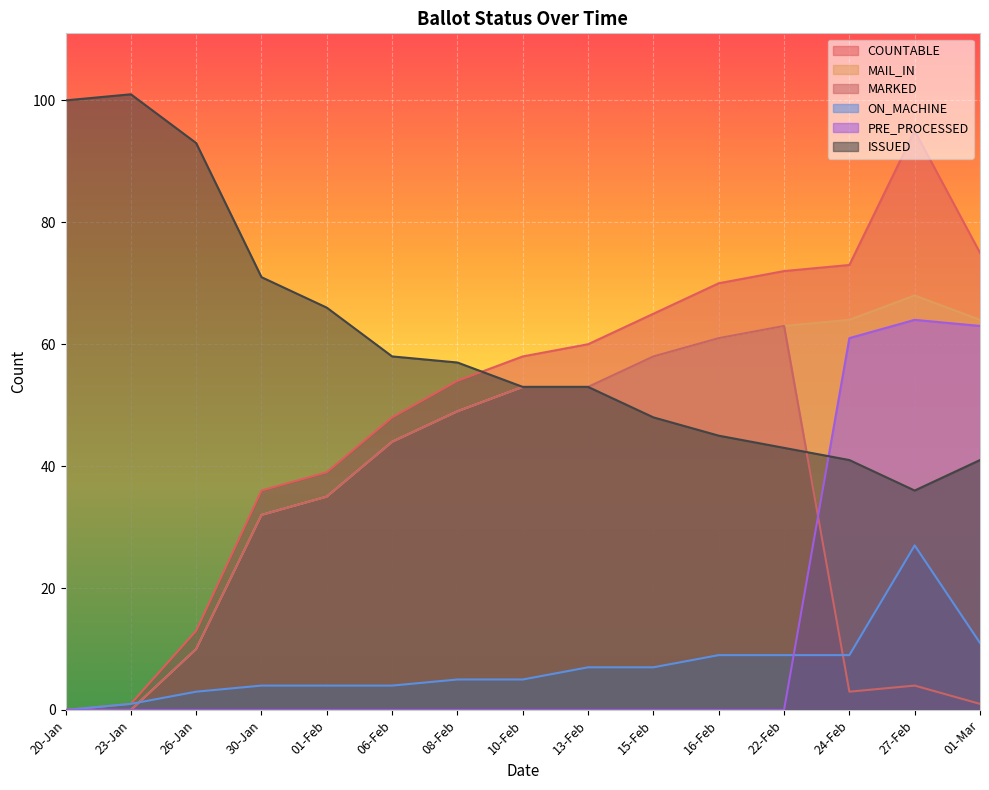

Is the value of ON_MACHINE at 06-Feb greater than the value of ISSUED at 06-Feb?

No